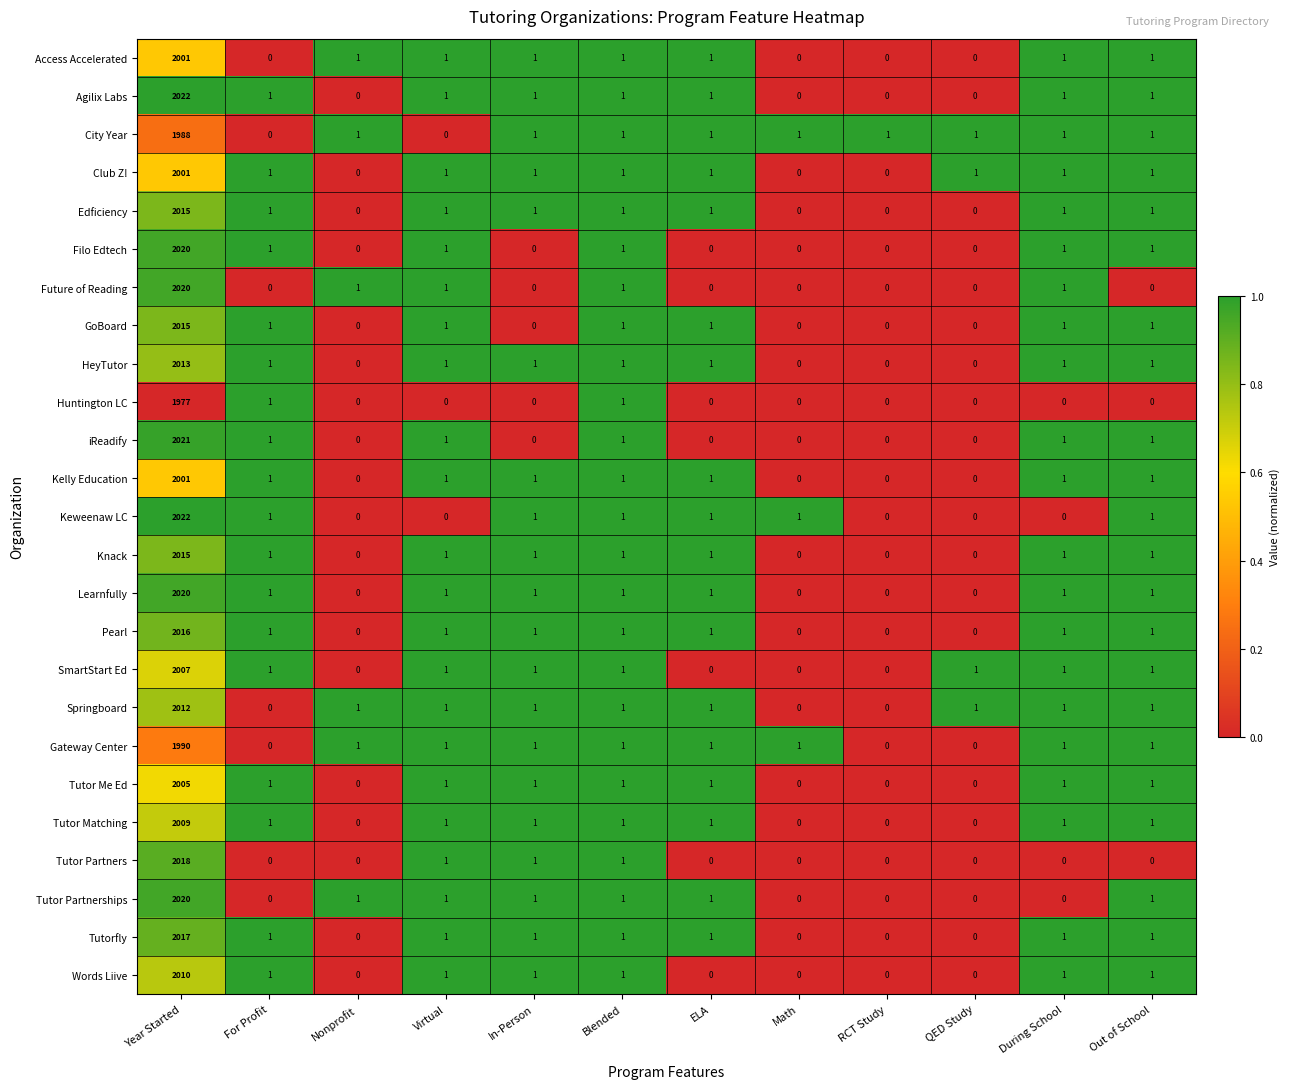

What is the spread (max minus min) of values at Year Started?

45